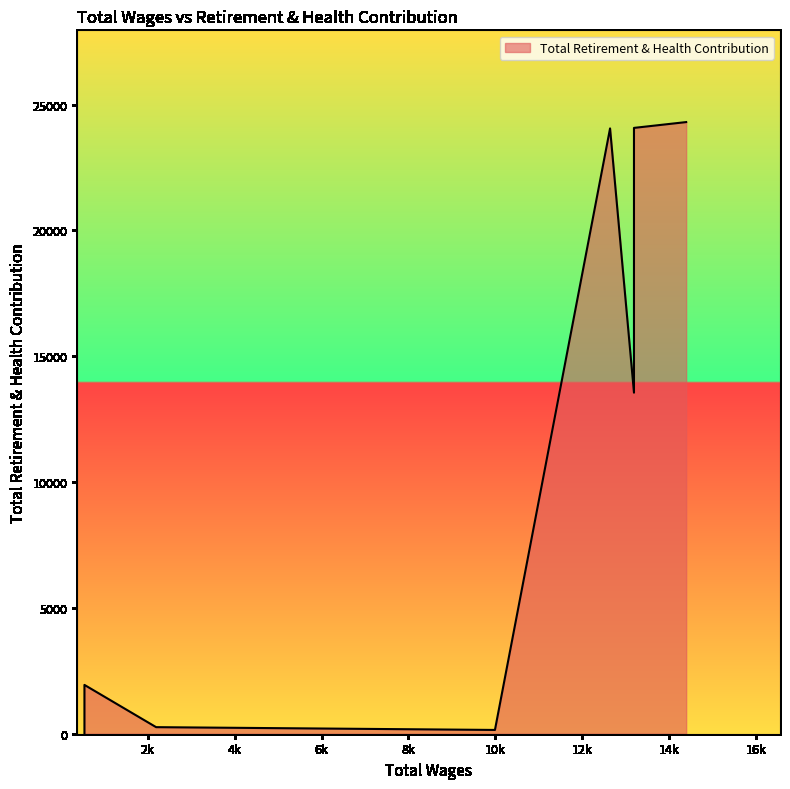

Rank the categories by value from highest to lowest.

14385.0, 13185.0, 12635.0, 13185.0, 549.0, 2197.0, 9988.0, 549.0